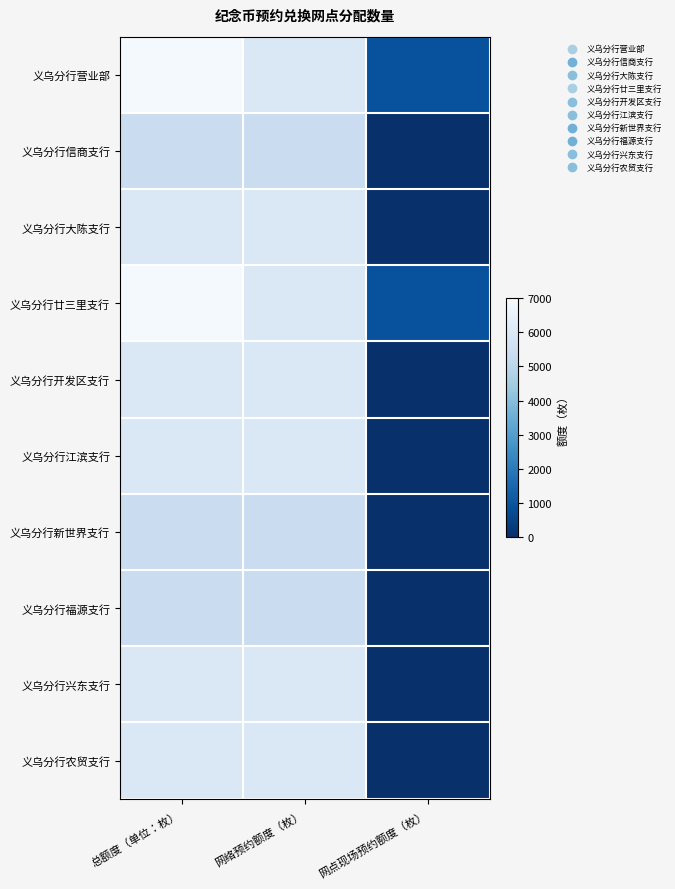

Between 网络预约额度（枚） and 总额度（单位：枚）, which is larger?

总额度（单位：枚）